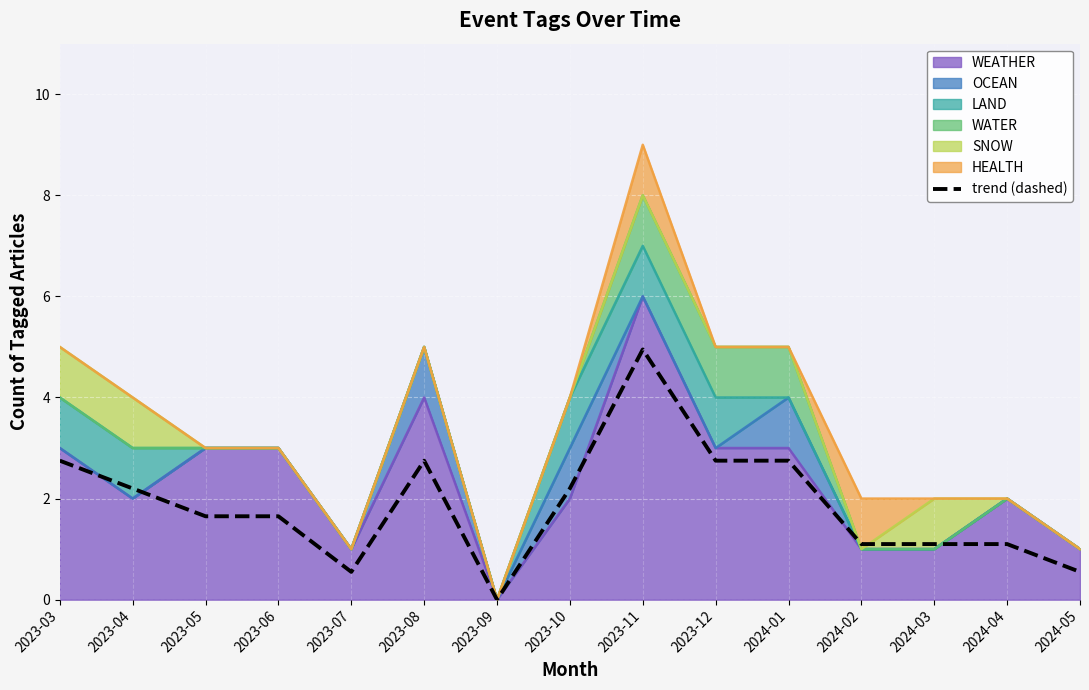

At which label is the value closest to 2?

2023-04